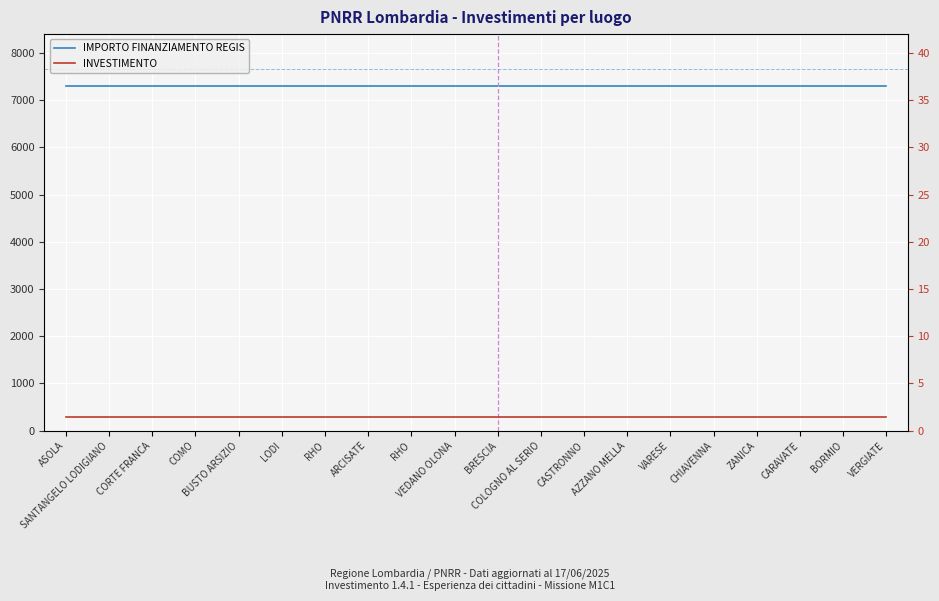

At VARESE, list the series in order from smallest to largest.

INVESTIMENTO, IMPORTO FINANZIAMENTO REGIS